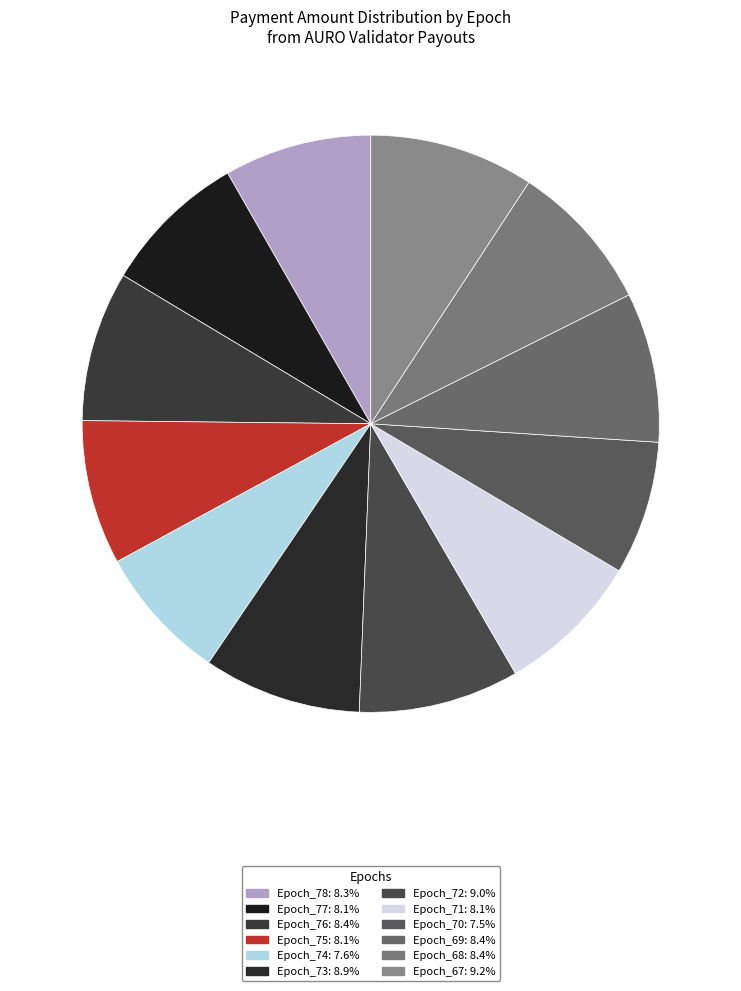

Does Epoch_74 account for over 50% of the chart?

No